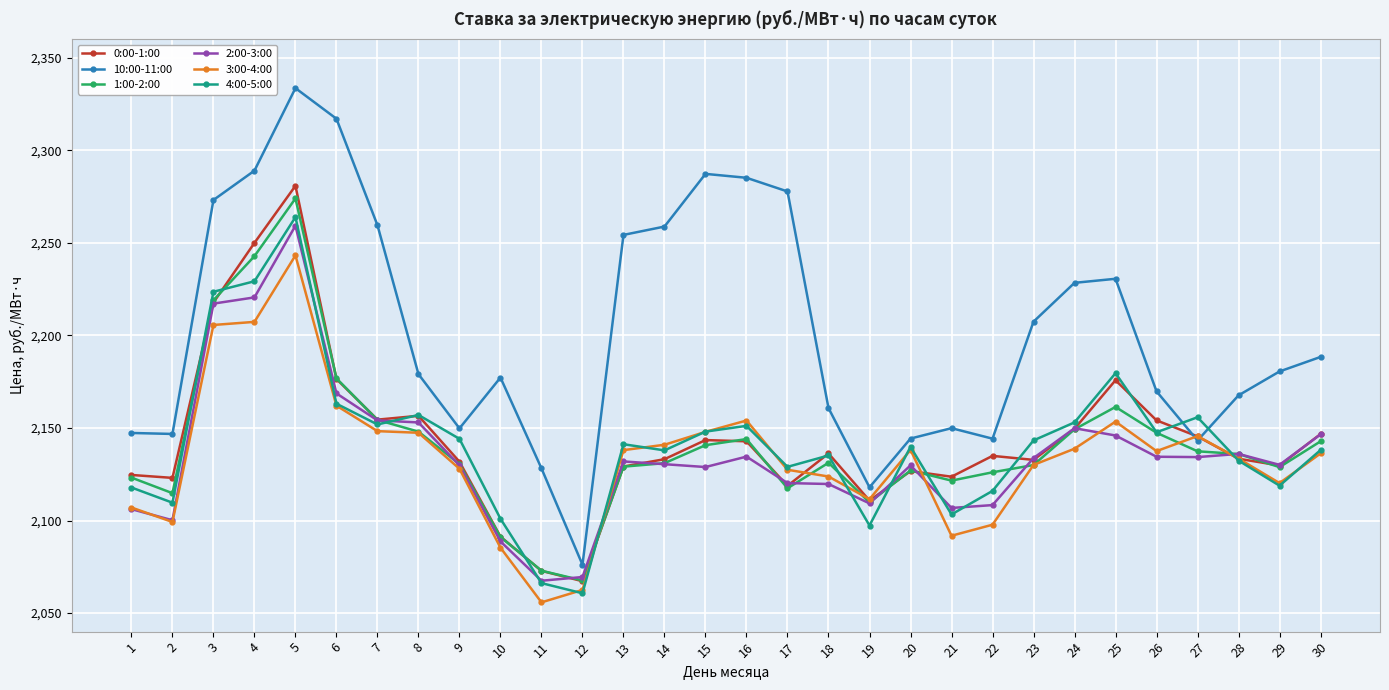

At which category does 10:00-11:00 reach its first local peak?

5